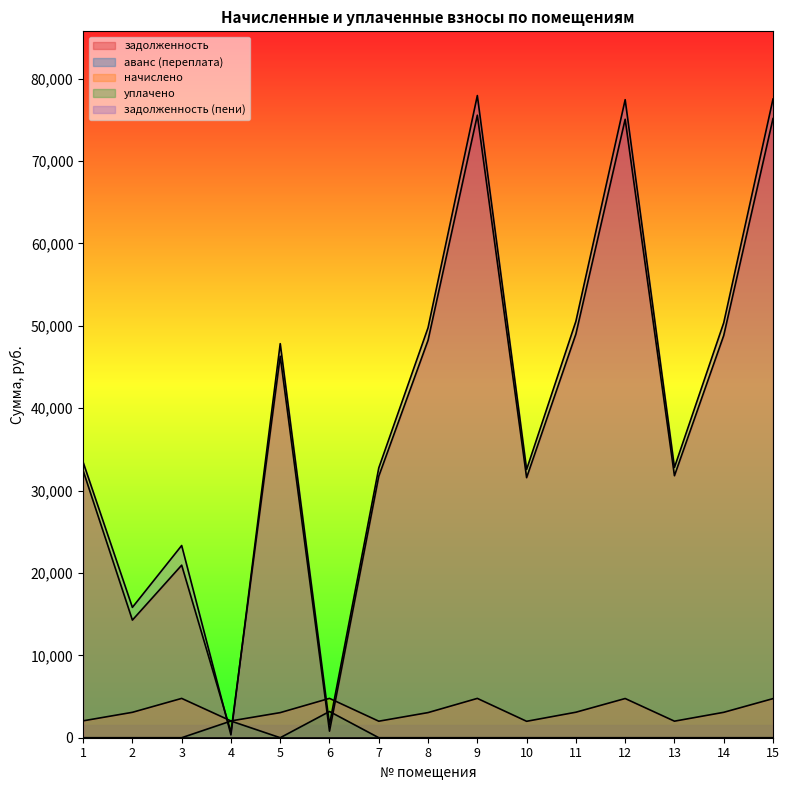

Between 8 and 9, which series saw the biggest shift?

задолженность (пени)